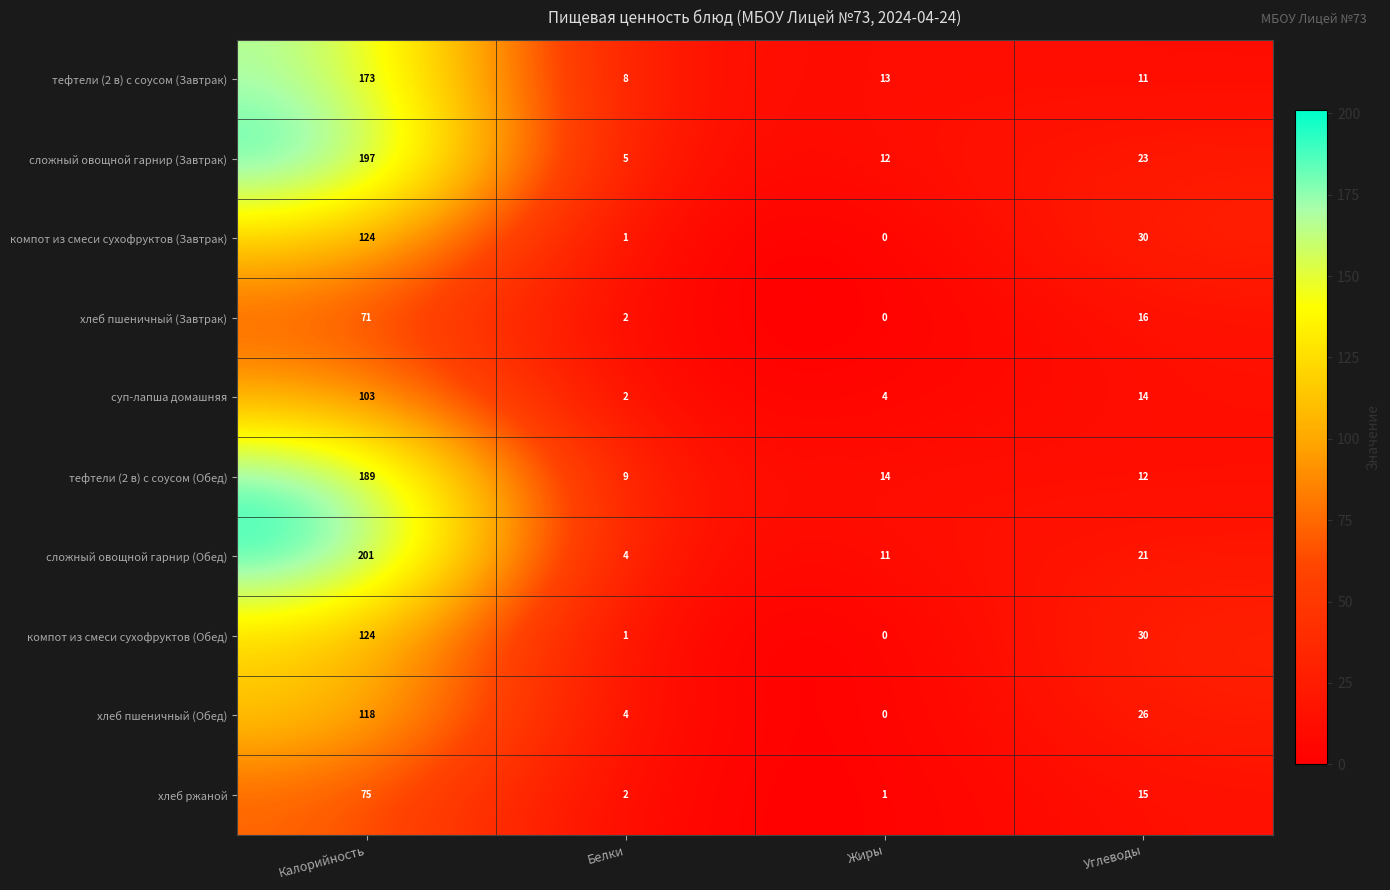

The тефтели (2 в) с соусом (Завтрак) series shows 8 at Белки. True or false?

True